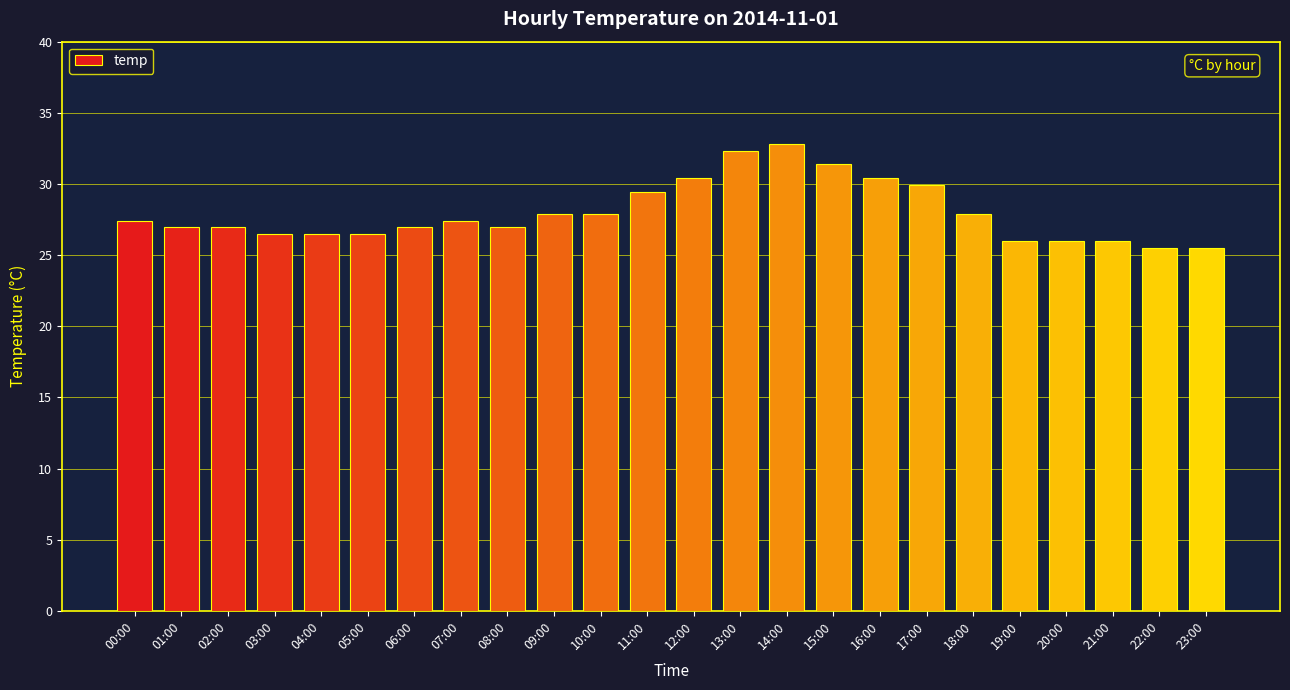

Approximately how many times larger is the value at 01:00 compared to 07:00?

1.0